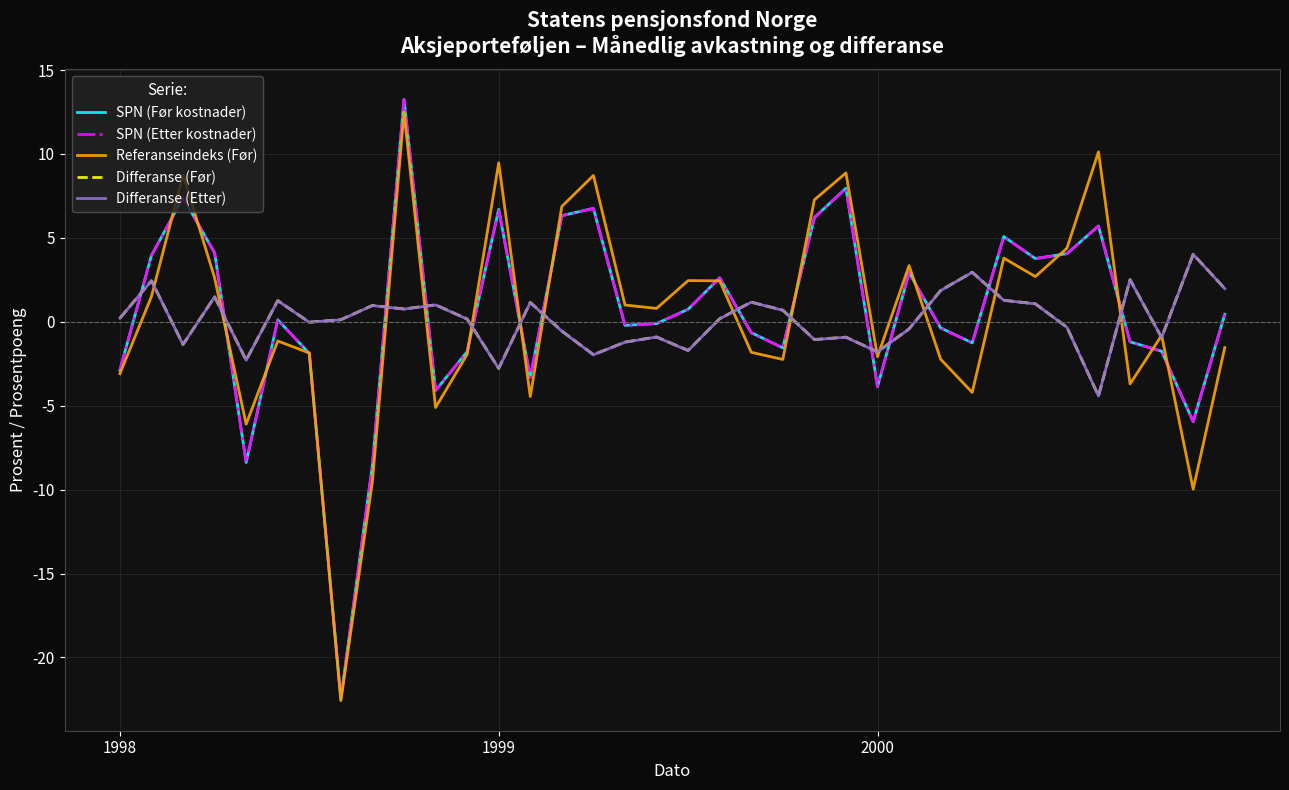

True or false: Differanse (Etter) and SPN (Etter kostnader) cross at least once.

True